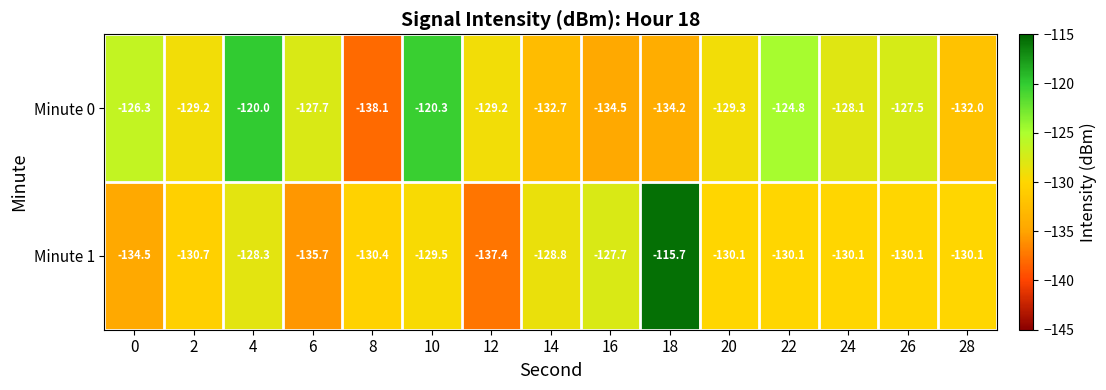

What is the difference between the maximum and second lowest values in the Minute 0 series?

14.5